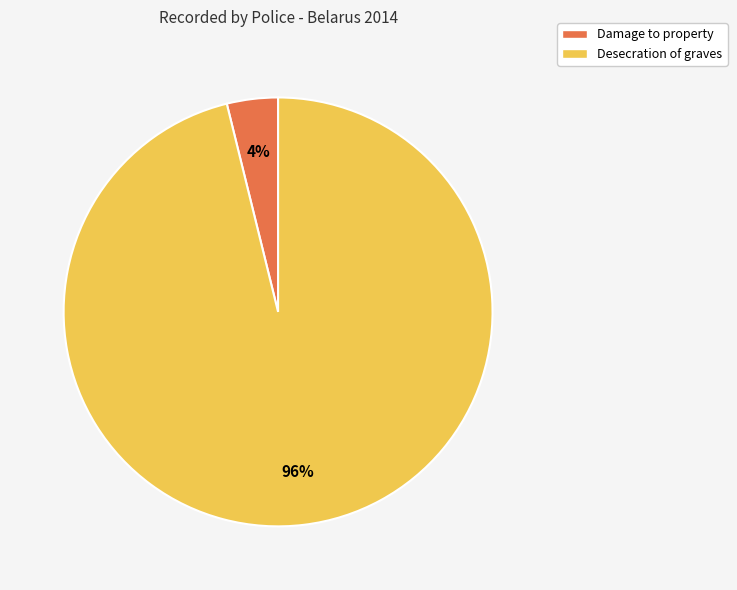

Between Damage to property and Desecration of graves, which is larger?

Desecration of graves